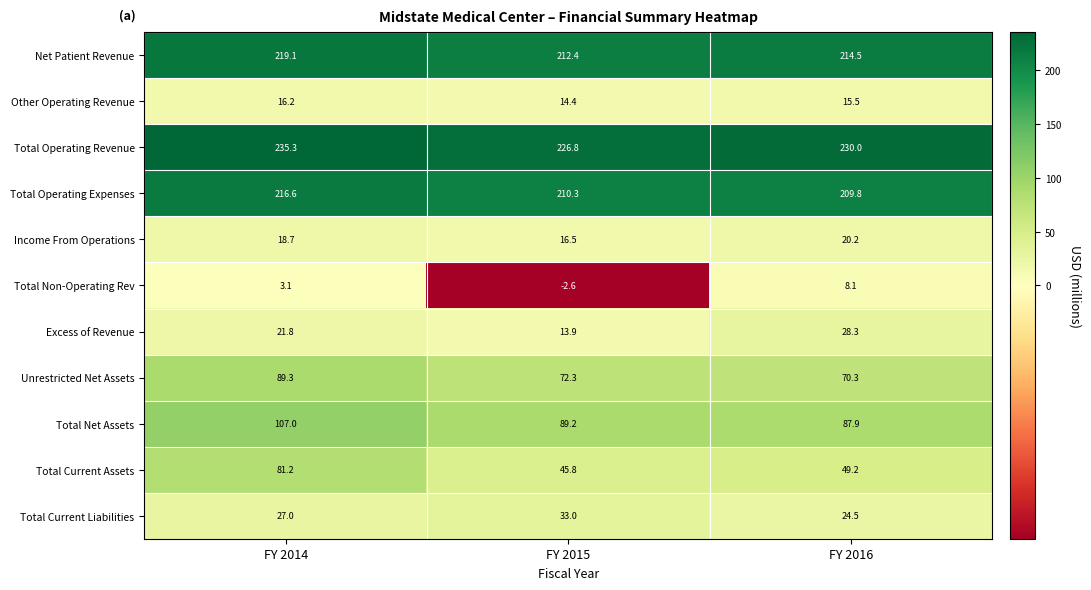

How many values in the Total Operating Expenses series are below 210?

1